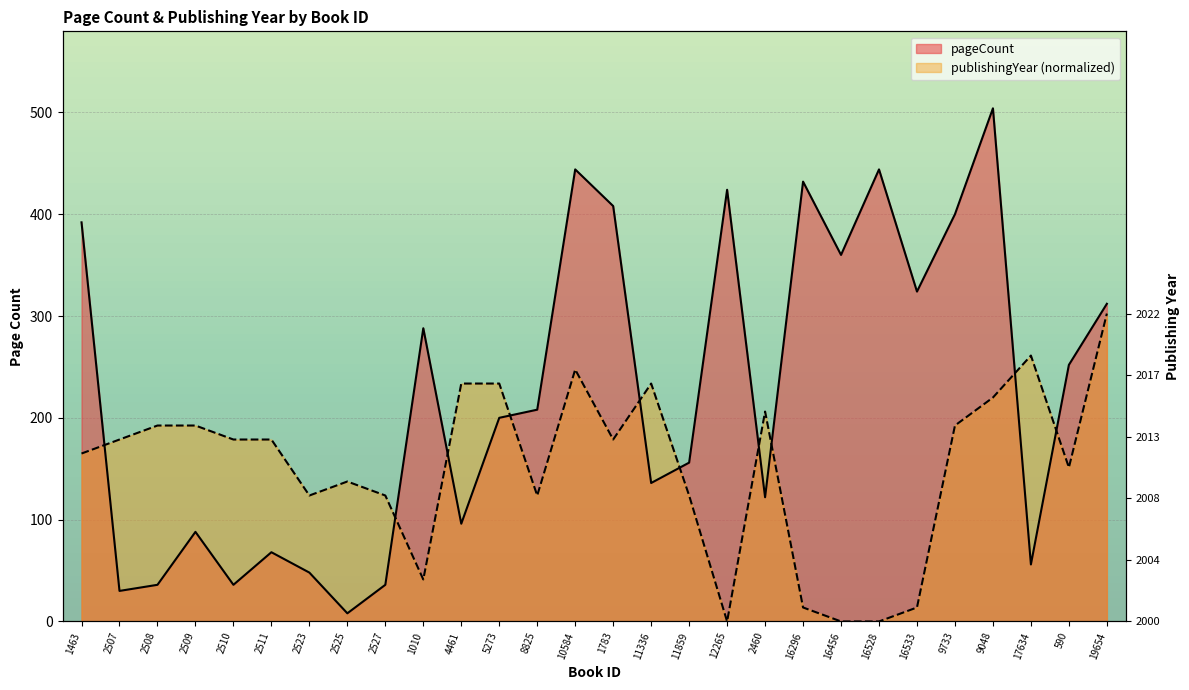

What is the total value across all series at 1010?

329.2